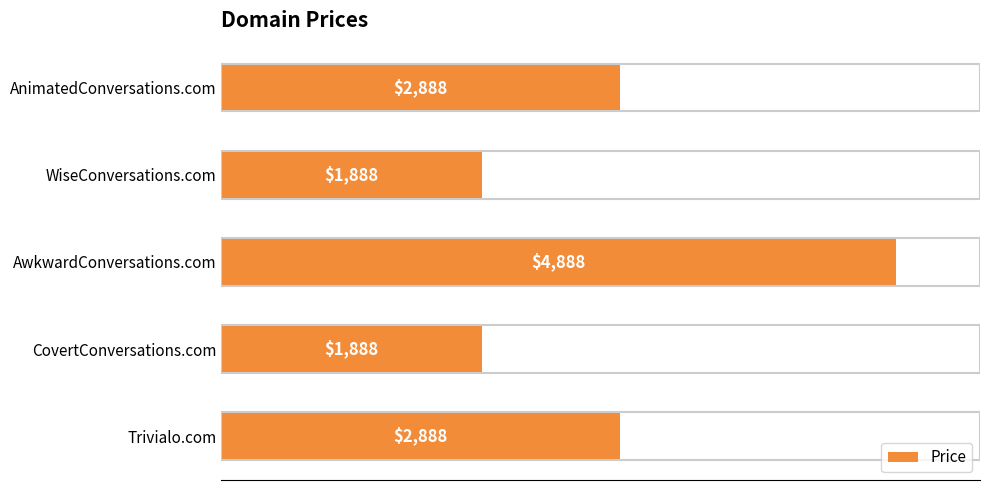

Count the number of data series in this chart.

1